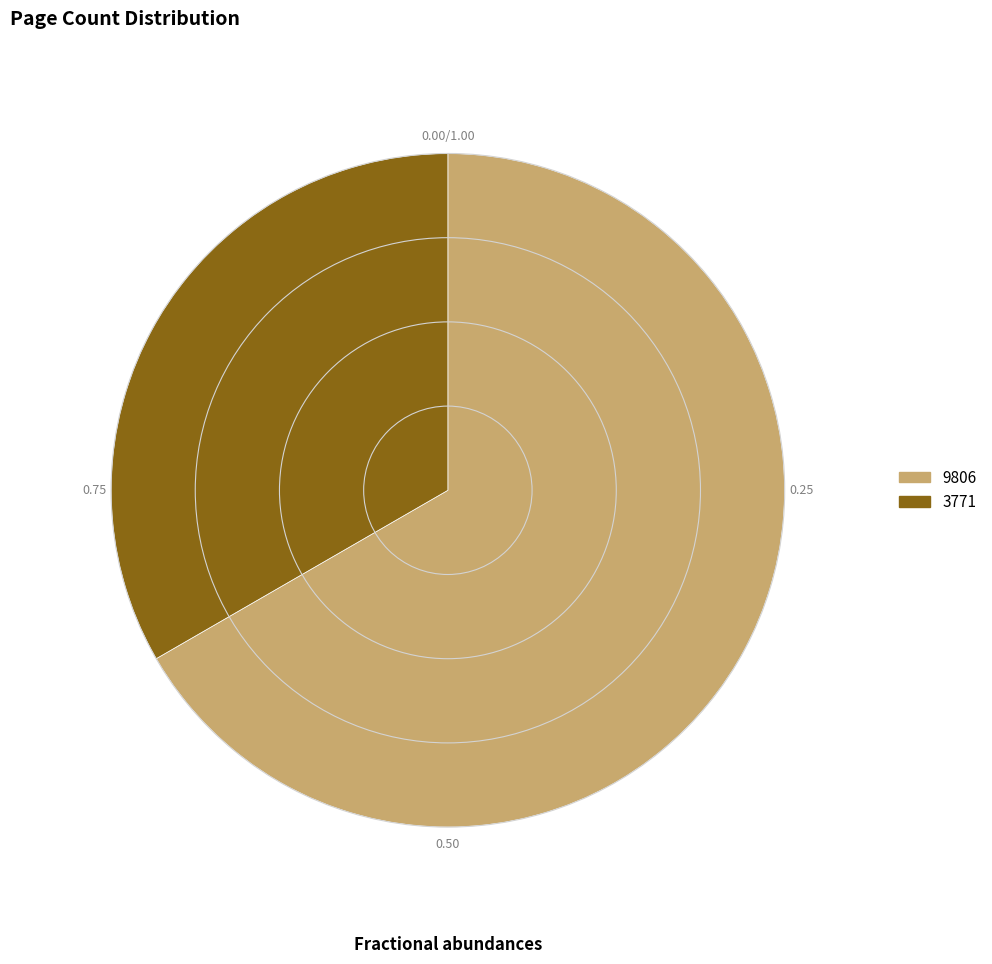

Which category has the biggest portion of the pie?

9806